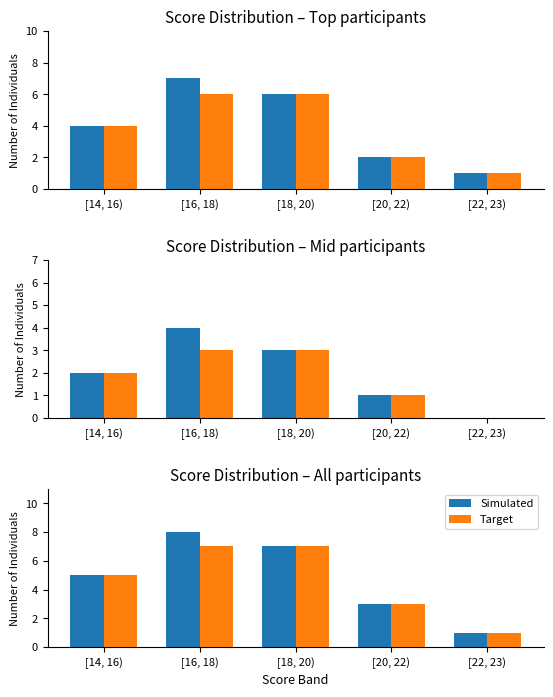

Is the value of Target at [16, 18) greater than the value of Simulated at [22, 23)?

Yes